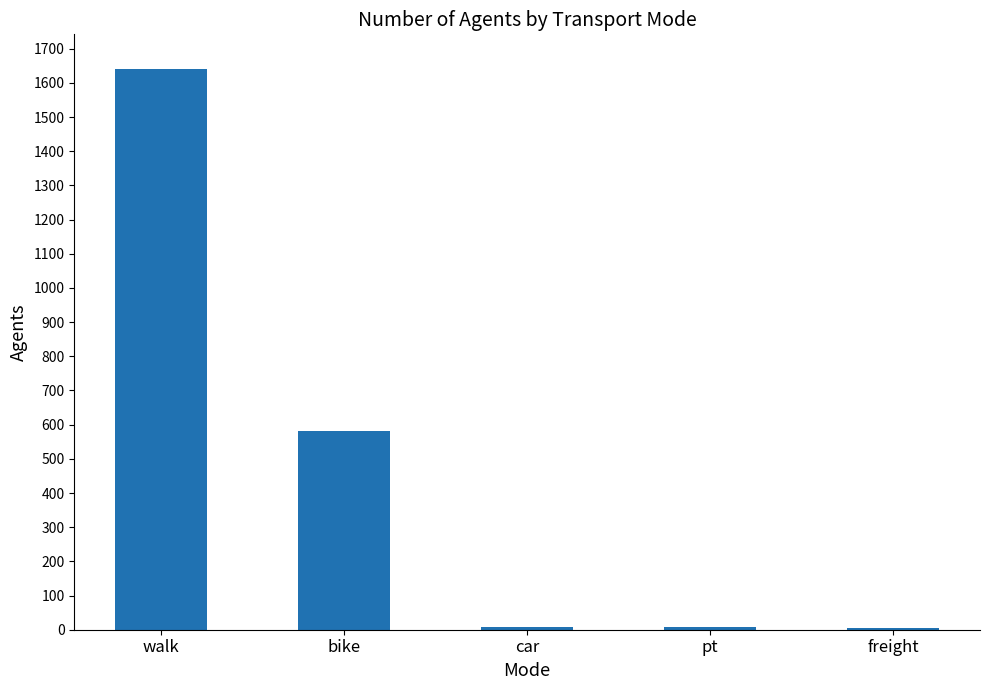

Count the number of categories in the chart.

5